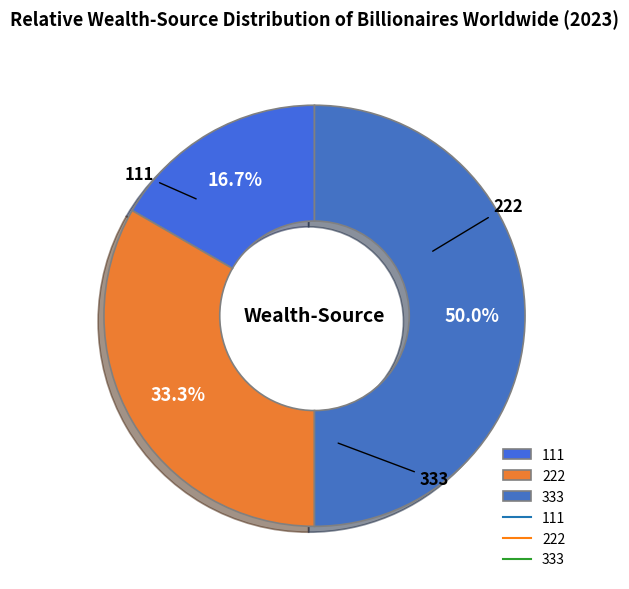

What is the smallest slice in the pie chart?

111